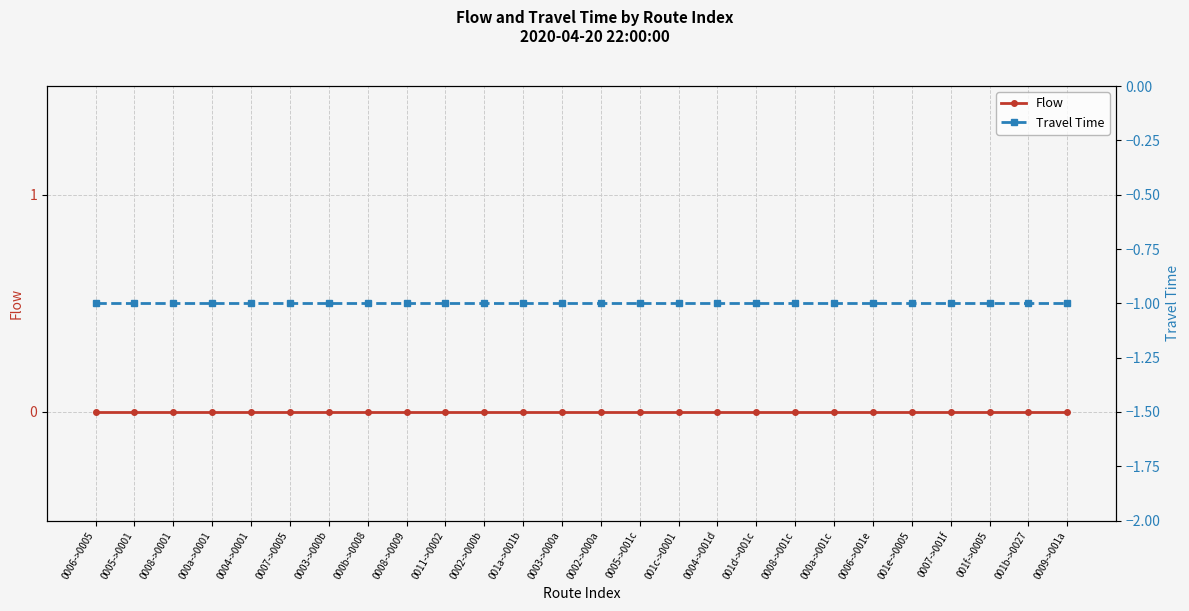

Between 0002->000a and 0004->0001, which is larger?

0002->000a